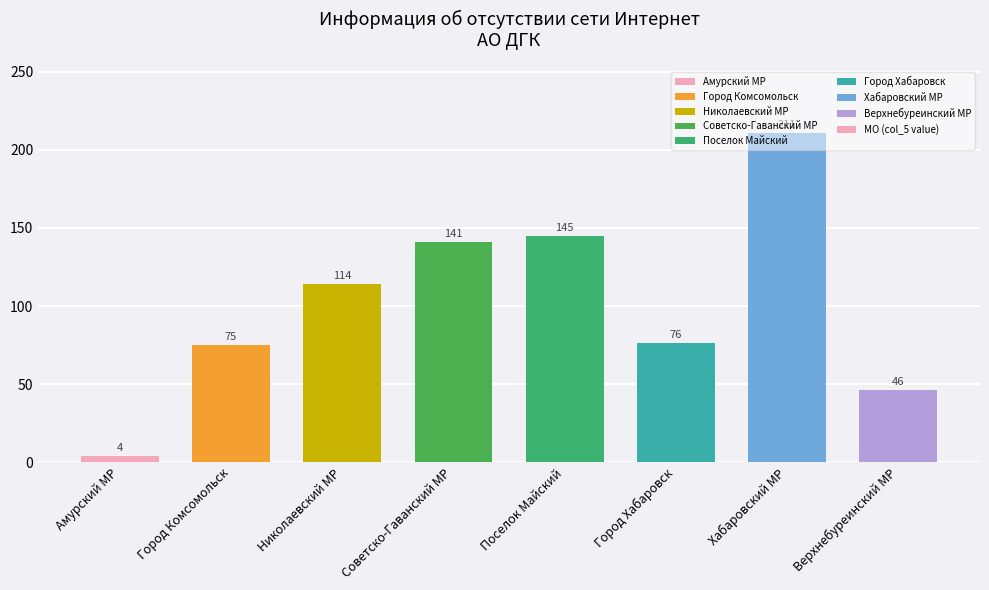

Between Верхнебуреинский МР and Советско-Гаванский МР, which is larger?

Советско-Гаванский МР